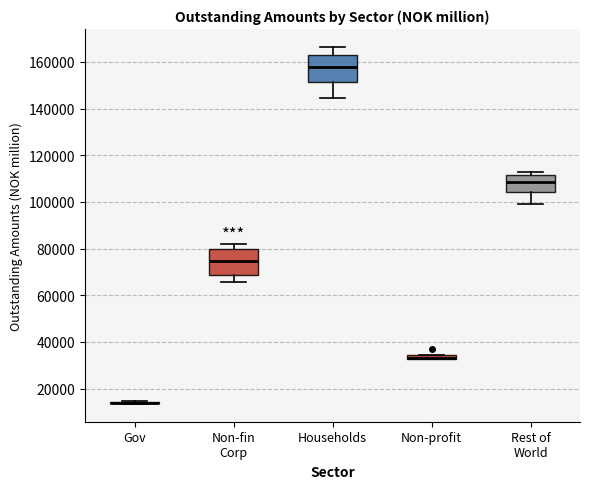

Where is the lower edge of the box for Households on the y-axis? The values are not printed on the chart, so give them approximately, as read against the axis.

152000